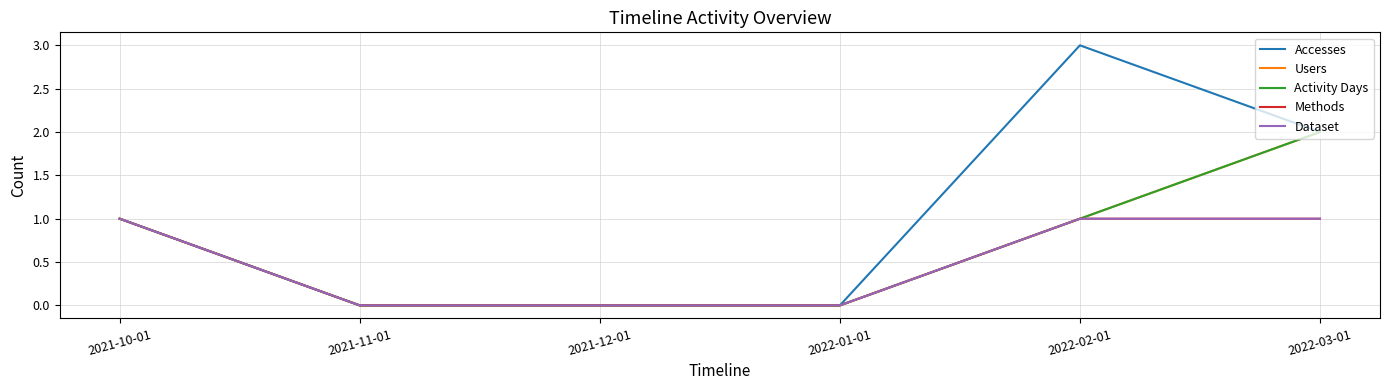

True or false: Dataset and Accesses cross at least once.

False